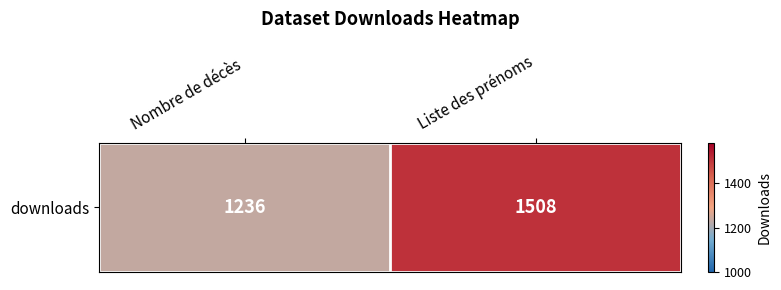

Which label corresponds to the smallest value in the chart?

Nombre de décès